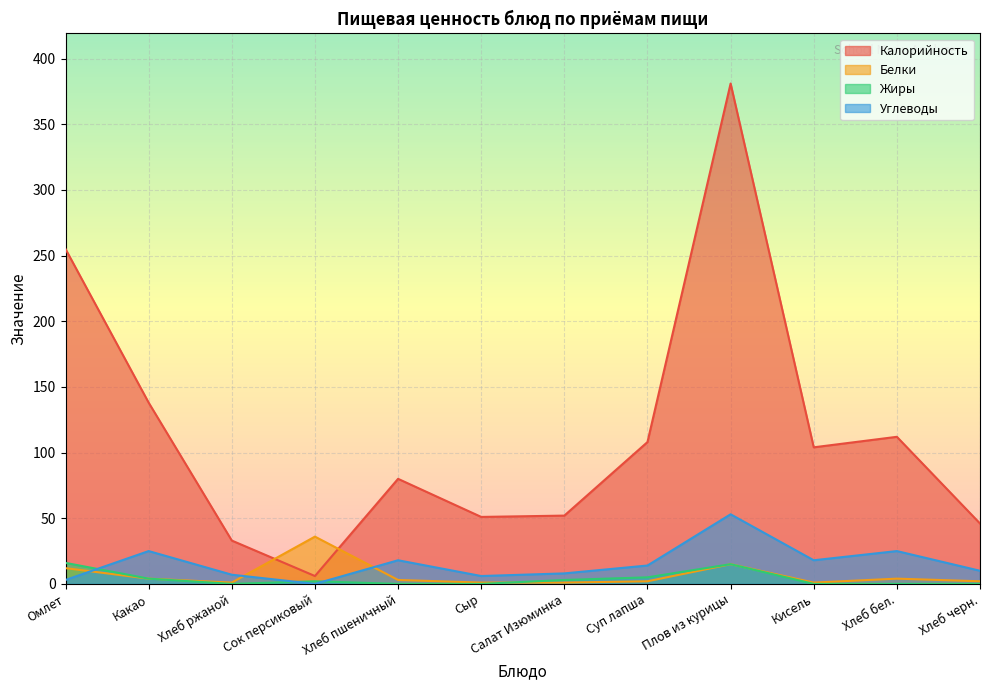

Reading left to right, extract all data points from this chart.

Калорийность: 255	138	33	6	80	51	52	108	381	104	112	46
Белки: 12	4	1	36	3	1	1	2	15	1	4	2
Жиры: 16	4	0	2	0	0	3	5	15	0	0	0
Углеводы: 3	25	7	0	18	6	8	14	53	18	25	10